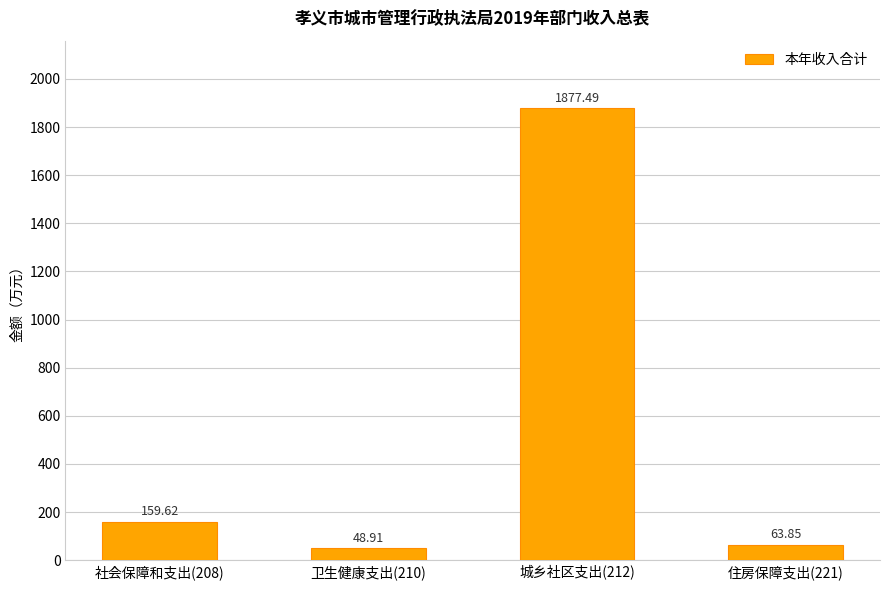

What is the average value?

537.5